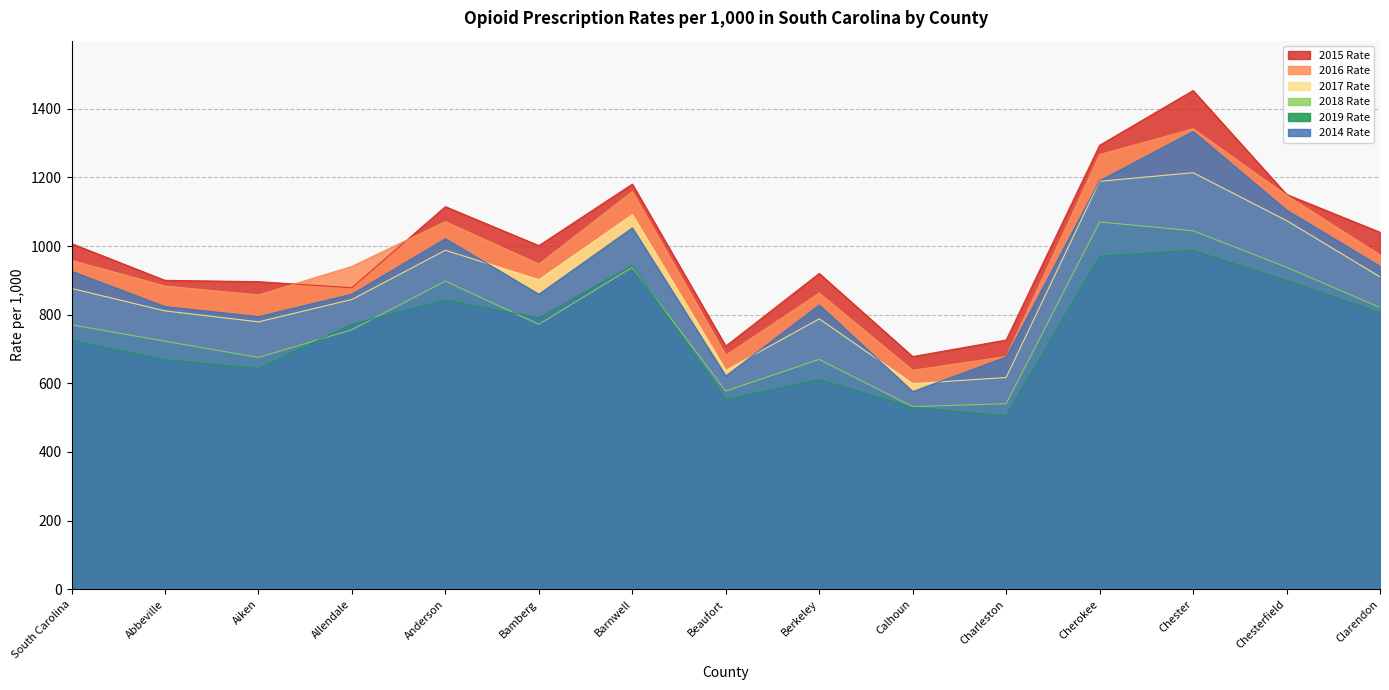

What is the approximate value of 2019 Rate at Abbeville?

668.5